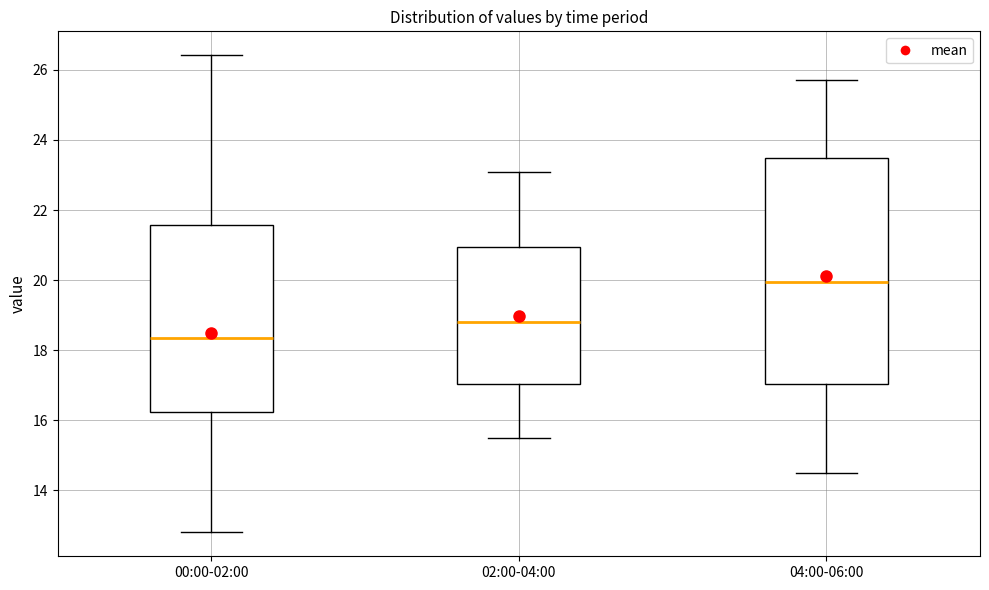

Reading left to right, read every box against the y-axis: the position of its median line, the range the box covers, and the ends of its whiskers. The values are not printed on the chart, so give them approximately, as read against the axis.

00:00-02:00: median 18.4, box 16.2 to 21.6, whiskers 12.8 to 26.4
02:00-04:00: median 18.8, box 17.0 to 21.0, whiskers 15.6 to 23.2
04:00-06:00: median 20.0, box 17.0 to 23.6, whiskers 14.6 to 25.8